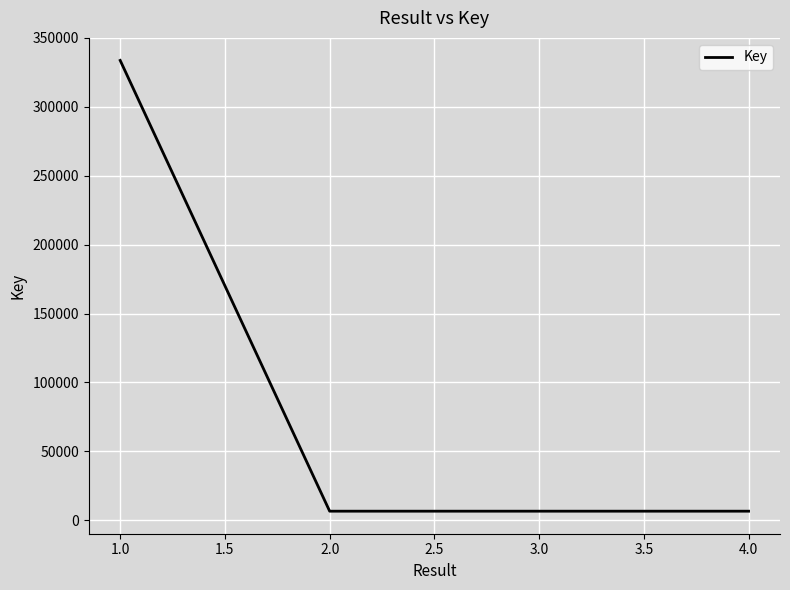

Which label corresponds to the largest value in the chart?

1.0